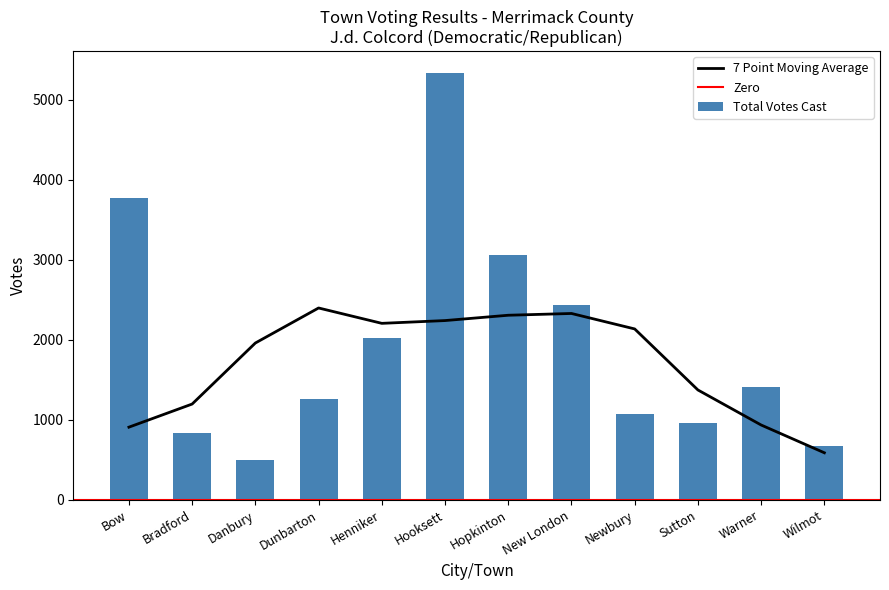

Reading right to left, transcribe all the data shown in this chart.

670	1410	961	1073	2432	3067	5343	2024	1255	495	830	3777